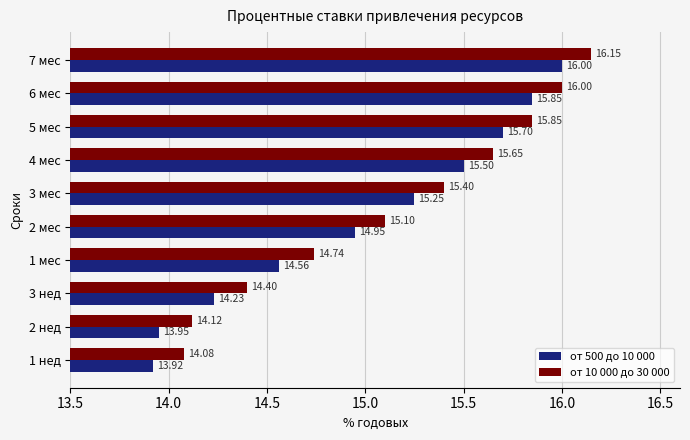

How many data points in от 500 до 10 000 are above 15?

5